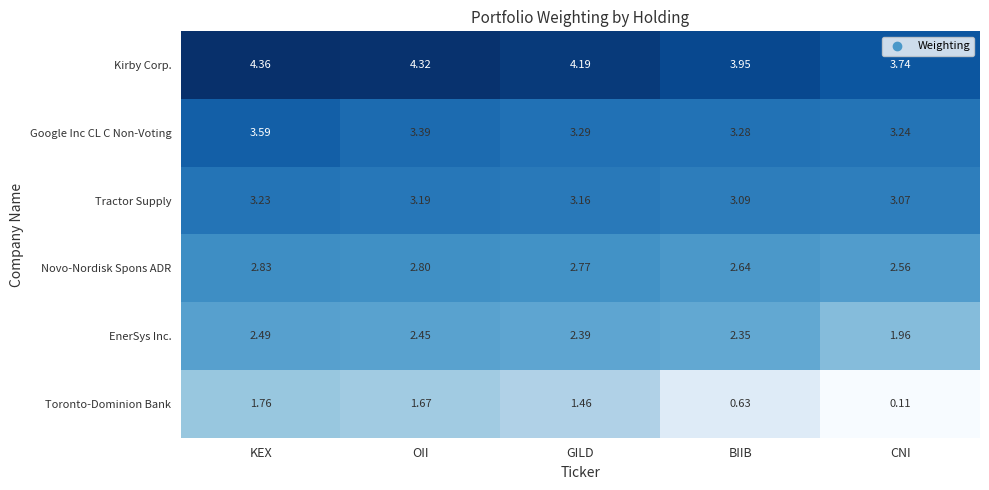

Between KEX and CNI, which series saw the biggest shift?

Toronto-Dominion Bank